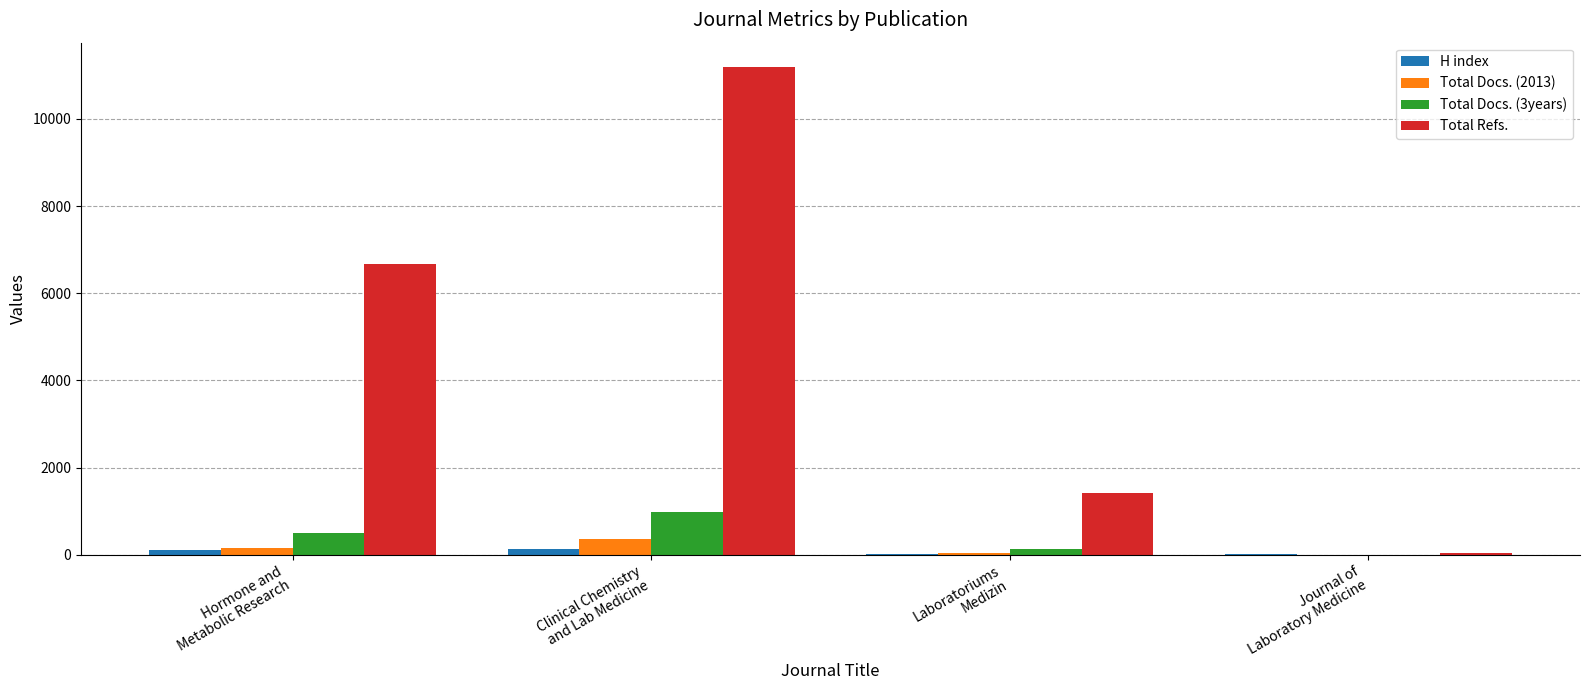

Which series has the largest range (max minus min)?

Total Refs.